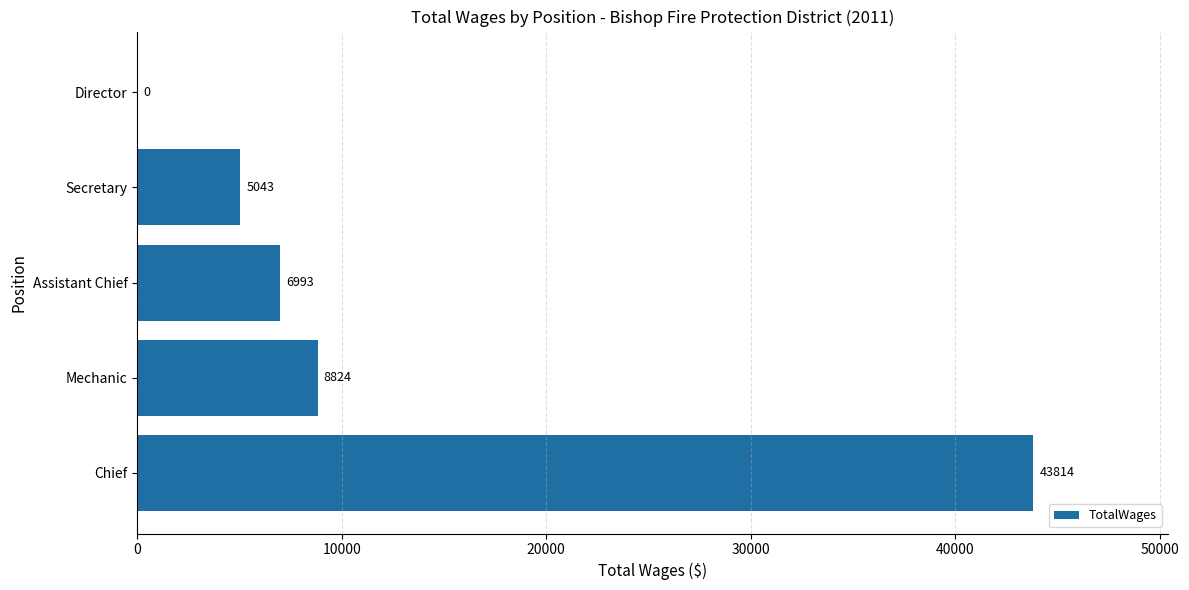

What is the change in value from Secretary to Director?

-5043